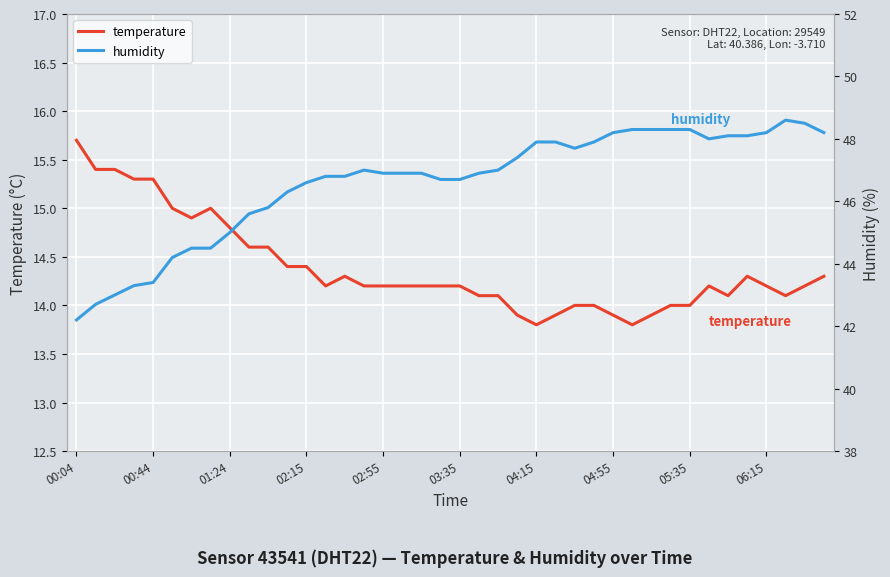

The value of humidity at 13 is 46.8. True or false?

True